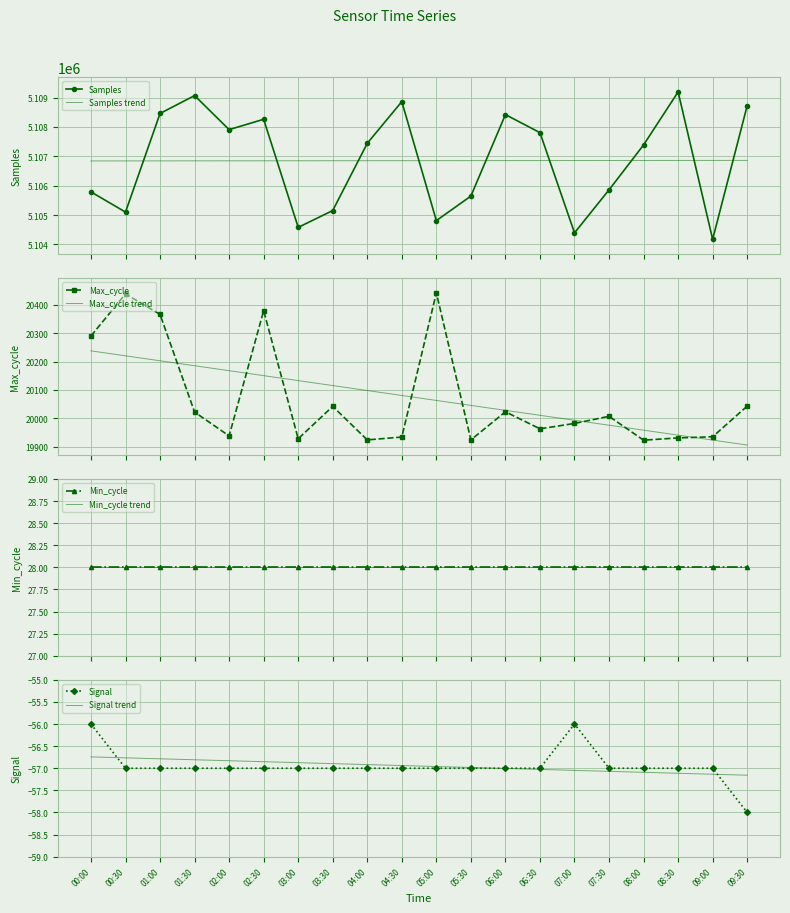

At which label does Samples reach its peak?

08:30